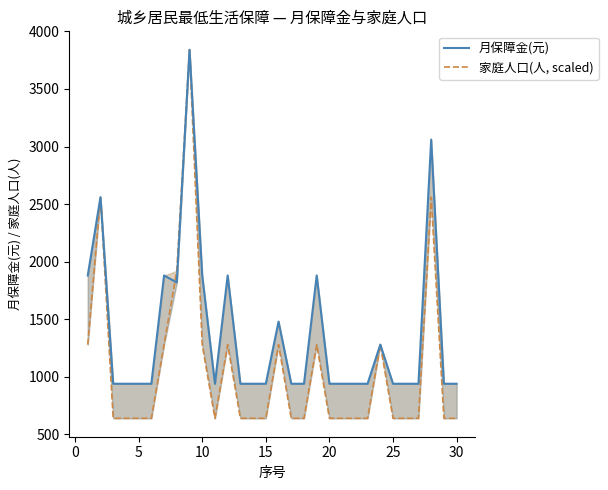

What is the average value of the 月保障金(元) series?

1377